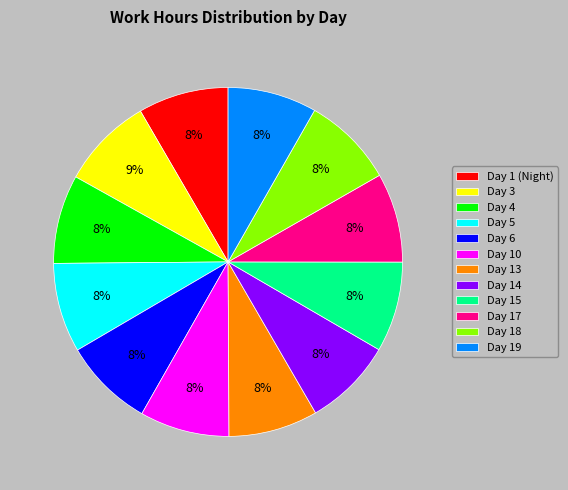

Combined, do Day 19 and Day 15 account for over 50%?

No